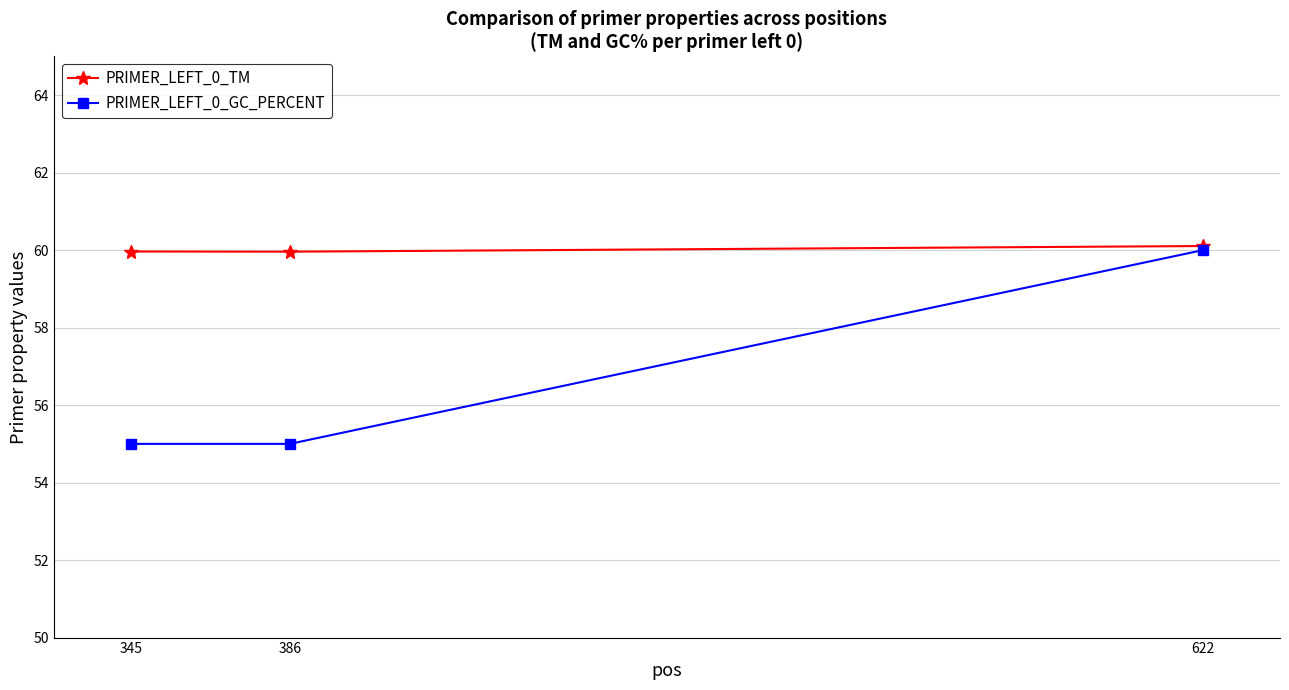

What are all the series names shown in the legend?

PRIMER_LEFT_0_TM, PRIMER_LEFT_0_GC_PERCENT